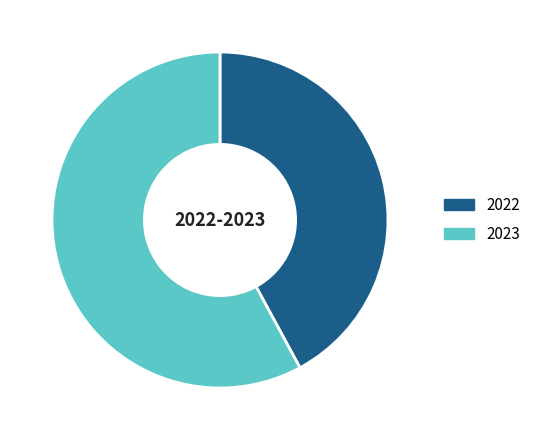

Approximately how many times larger is the value at 2022 compared to 2023?

0.7